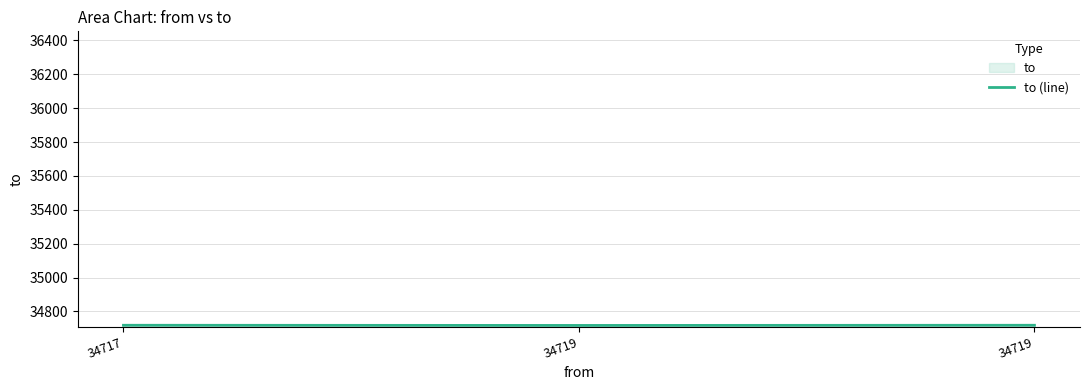

Which label corresponds to the largest value in the chart?

34717